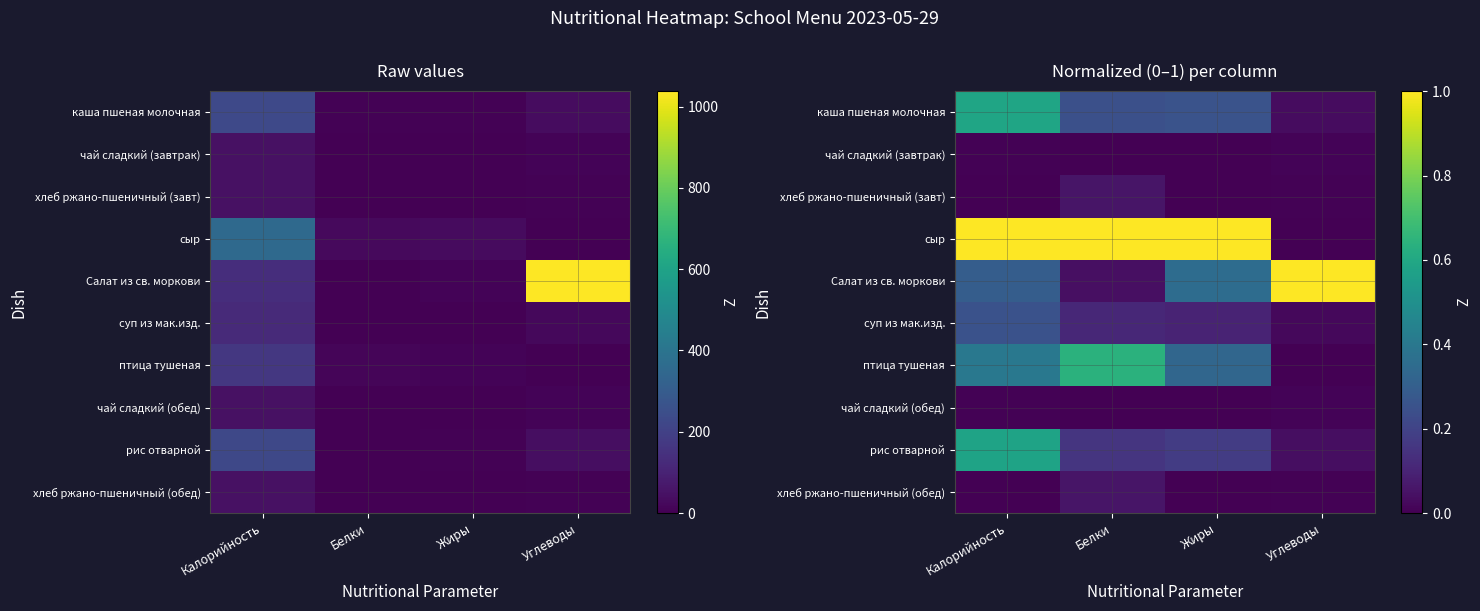

At how many categories does at least one series exceed 0?

4